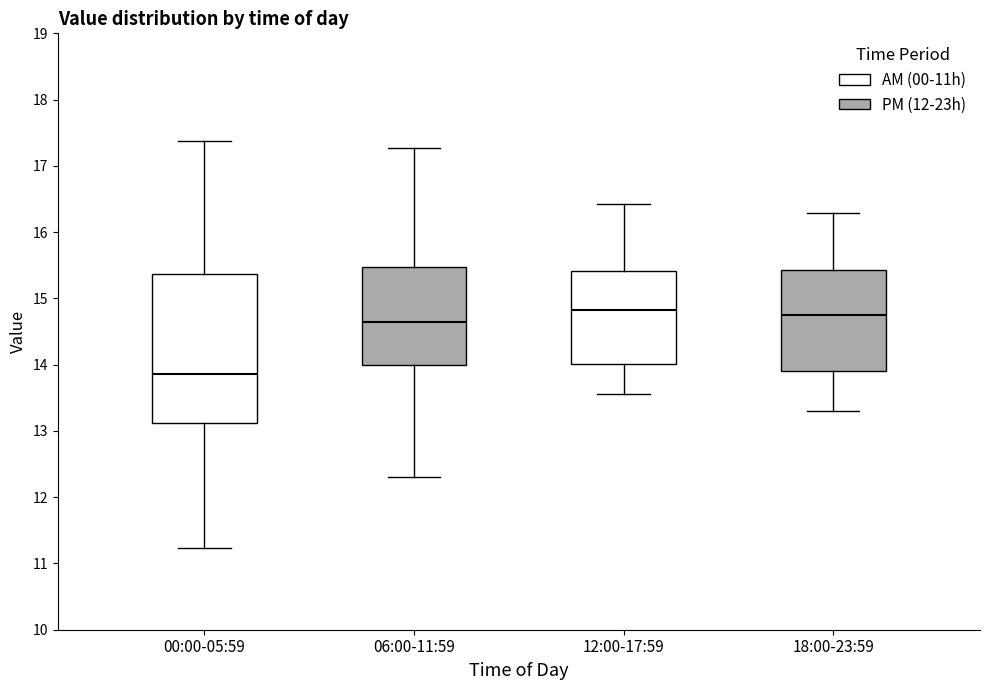

Where does the lower whisker of the box for 00:00-05:59 end on the y-axis? The values are not printed on the chart, so give them approximately, as read against the axis.

11.2